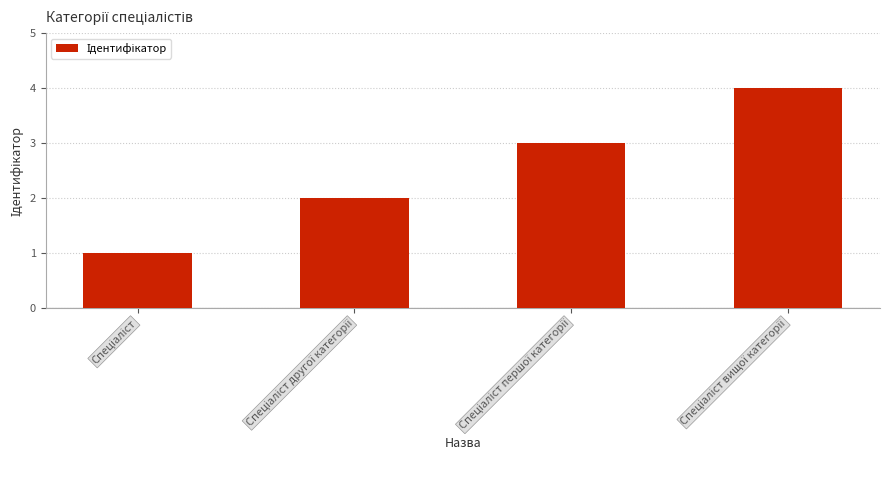

How many series are shown in this chart?

1